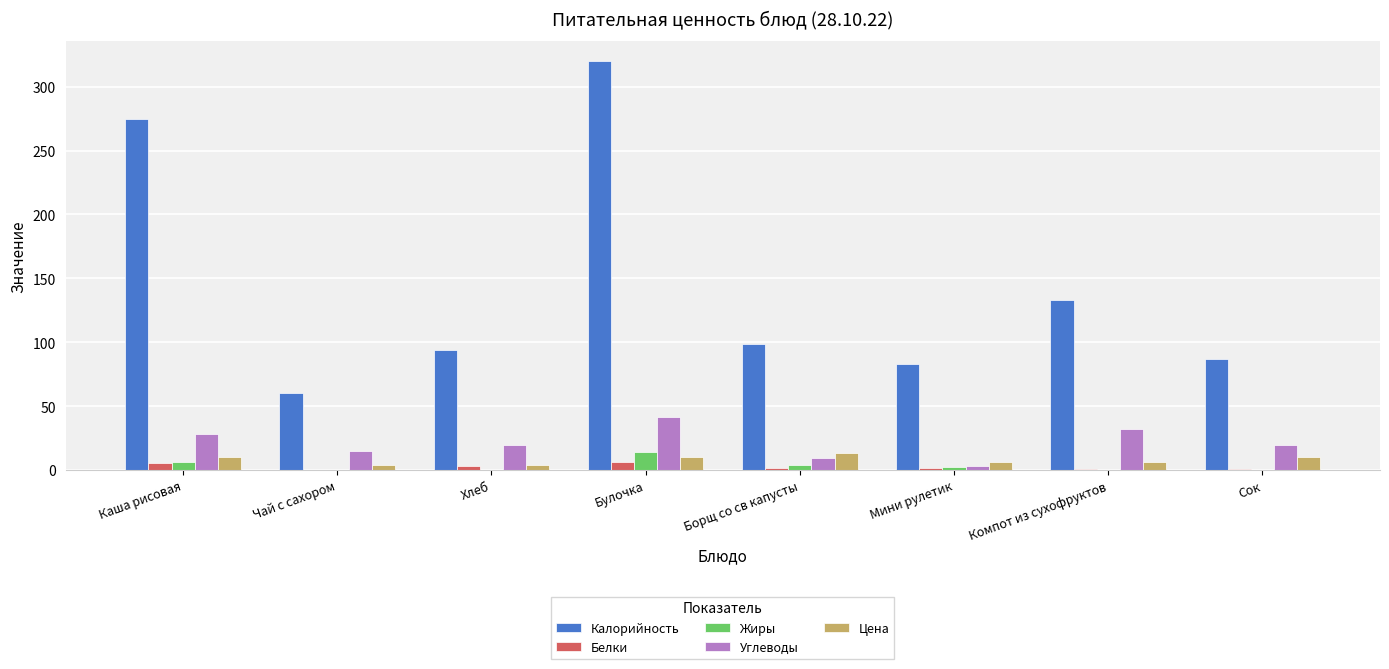

Which series changed the most between Булочка and Мини рулетик?

Калорийность